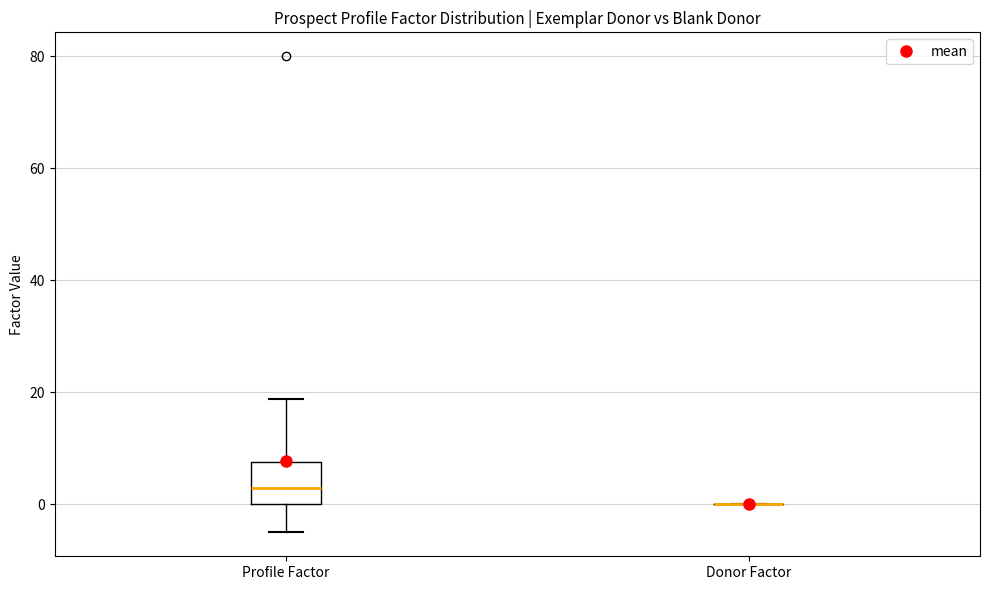

Reading left to right, transcribe this box plot: for each box, give where its median line is, the range the box spans, and where its two whiskers end, as read against the y-axis. The values are not printed on the chart, so give them approximately, as read against the axis.

Profile Factor: median 4, box 0 to 8, whiskers -4 to 18
Donor Factor: box collapsed to a line at 0, whiskers 0 to 0